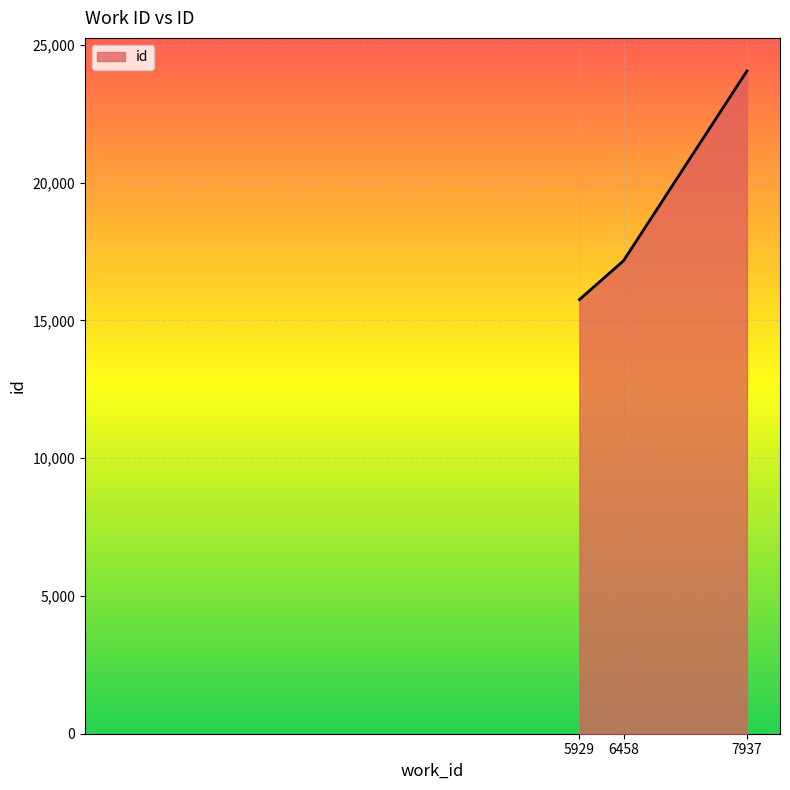

What is the sum of the values at 5929 and 7937?

39813